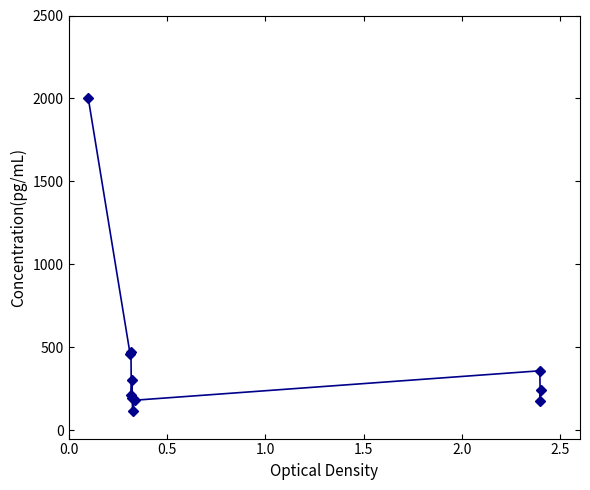

What is the average value?

429.5